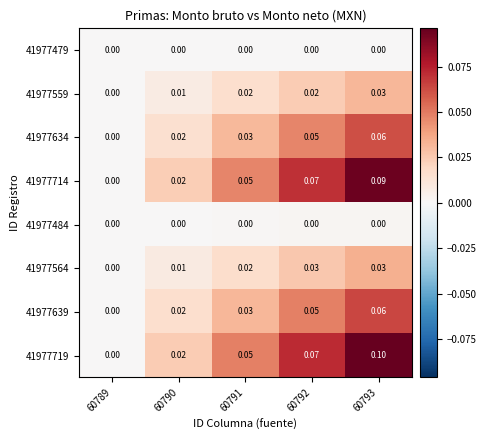

Is the value of 41977484 at 60793 greater than the value of 41977719 at 60792?

No